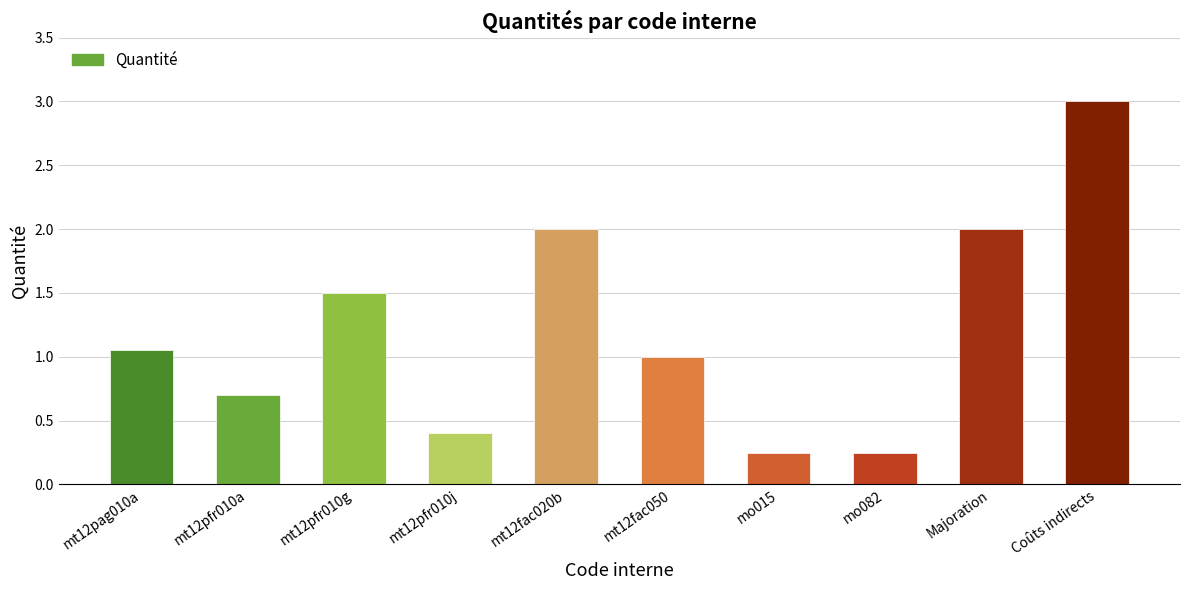

Between mt12pfr010g and Majoration, which is larger?

Majoration